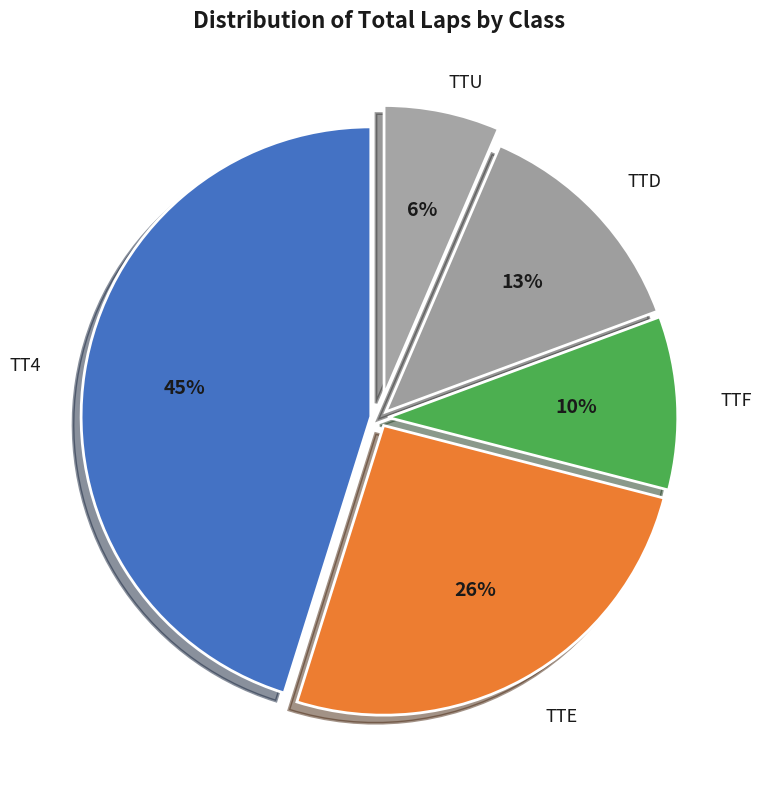

The TTE slice represents 15% of the pie. True or false?

False